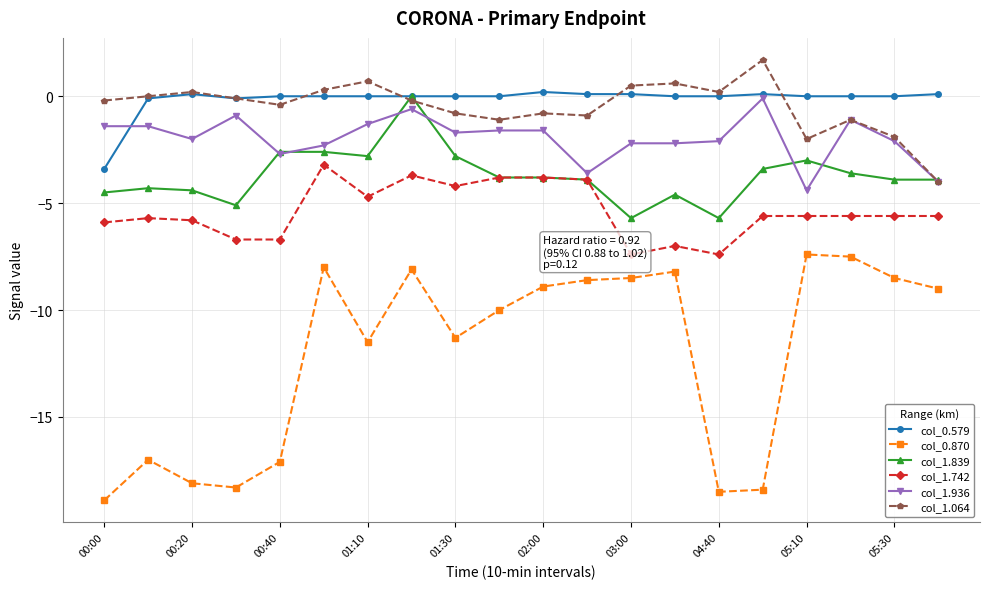

Which series has the largest total across all categories?

col_0.579